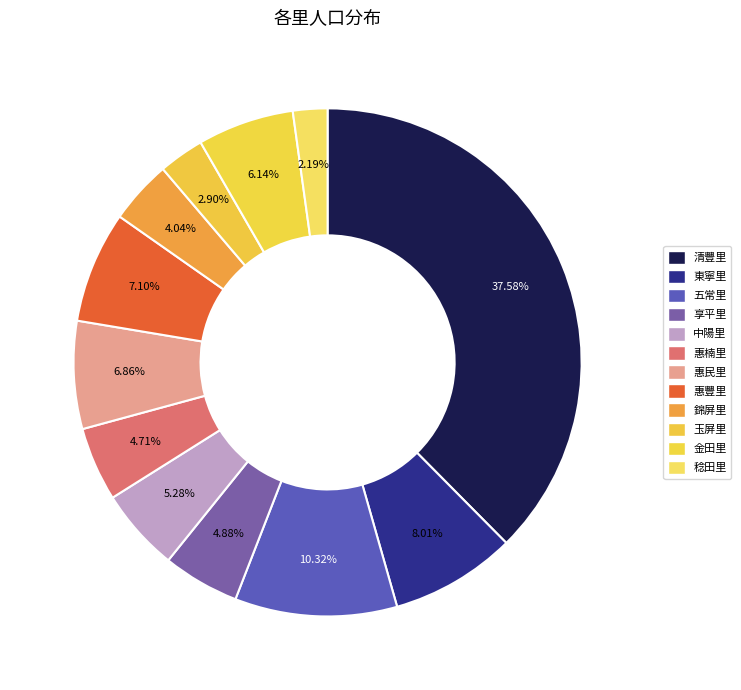

Is 五常里 the majority of the pie?

No